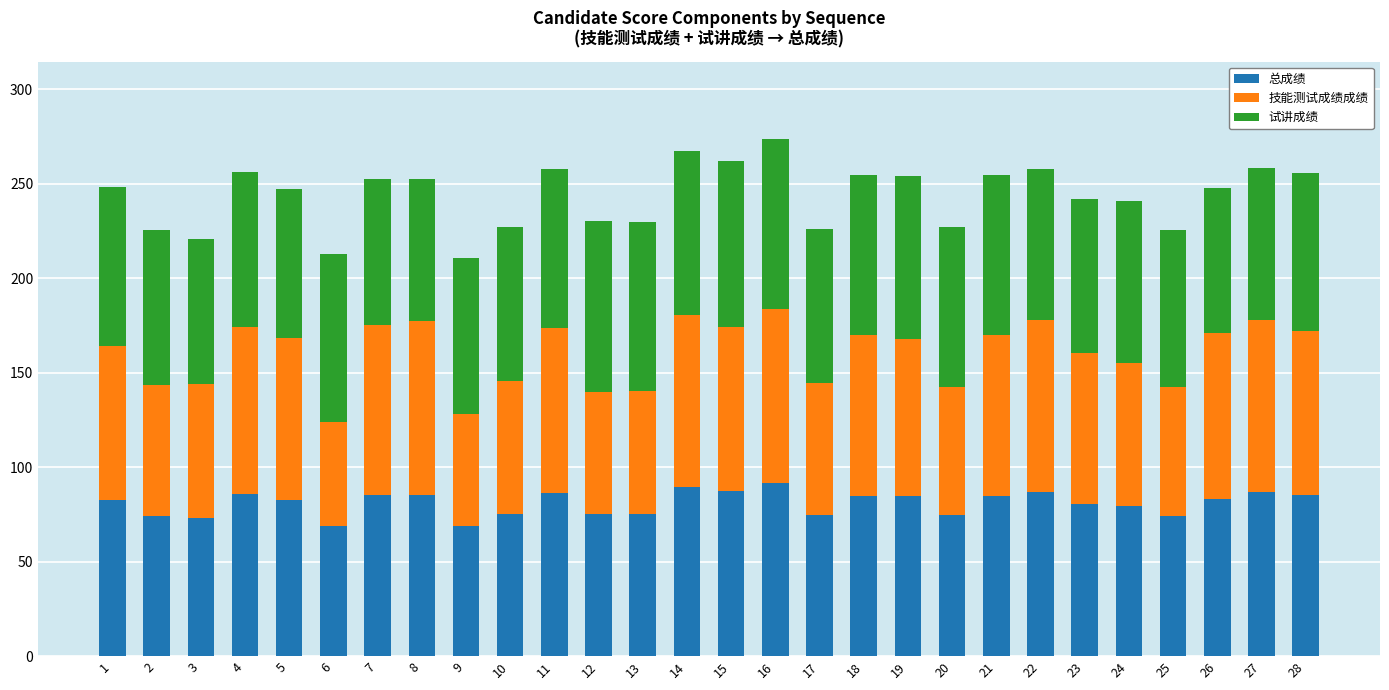

What is the total value across all series at 20?

227.0